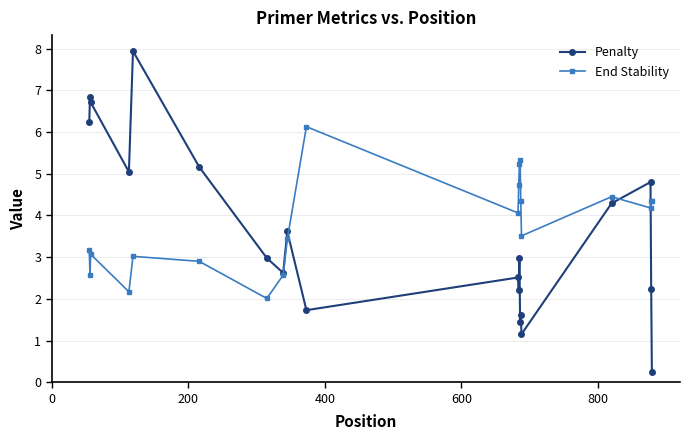

Which series has the largest range (max minus min)?

Penalty